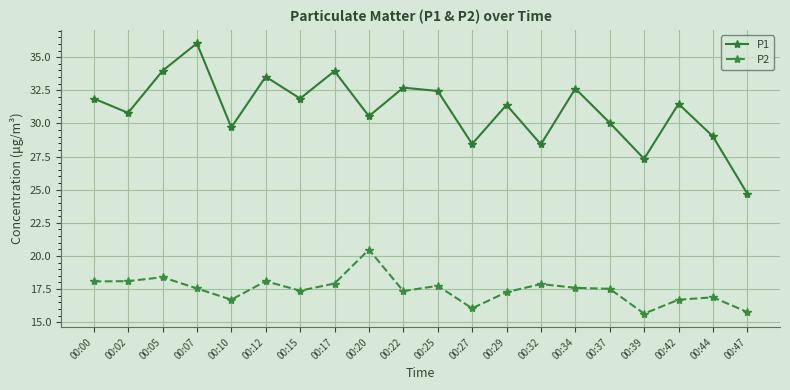

What is the average value of the P1 series?

31.0